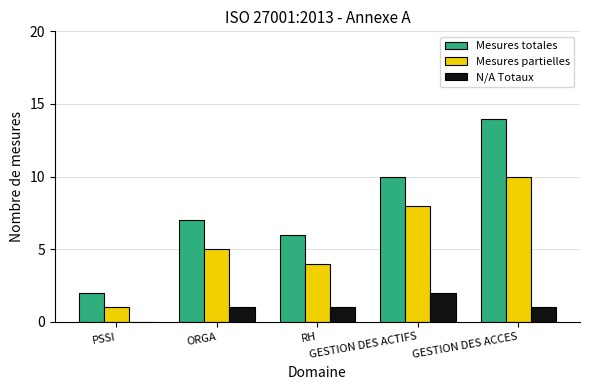

True or false: N/A Totaux has a value of 0 at GESTION DES ACCES.

False